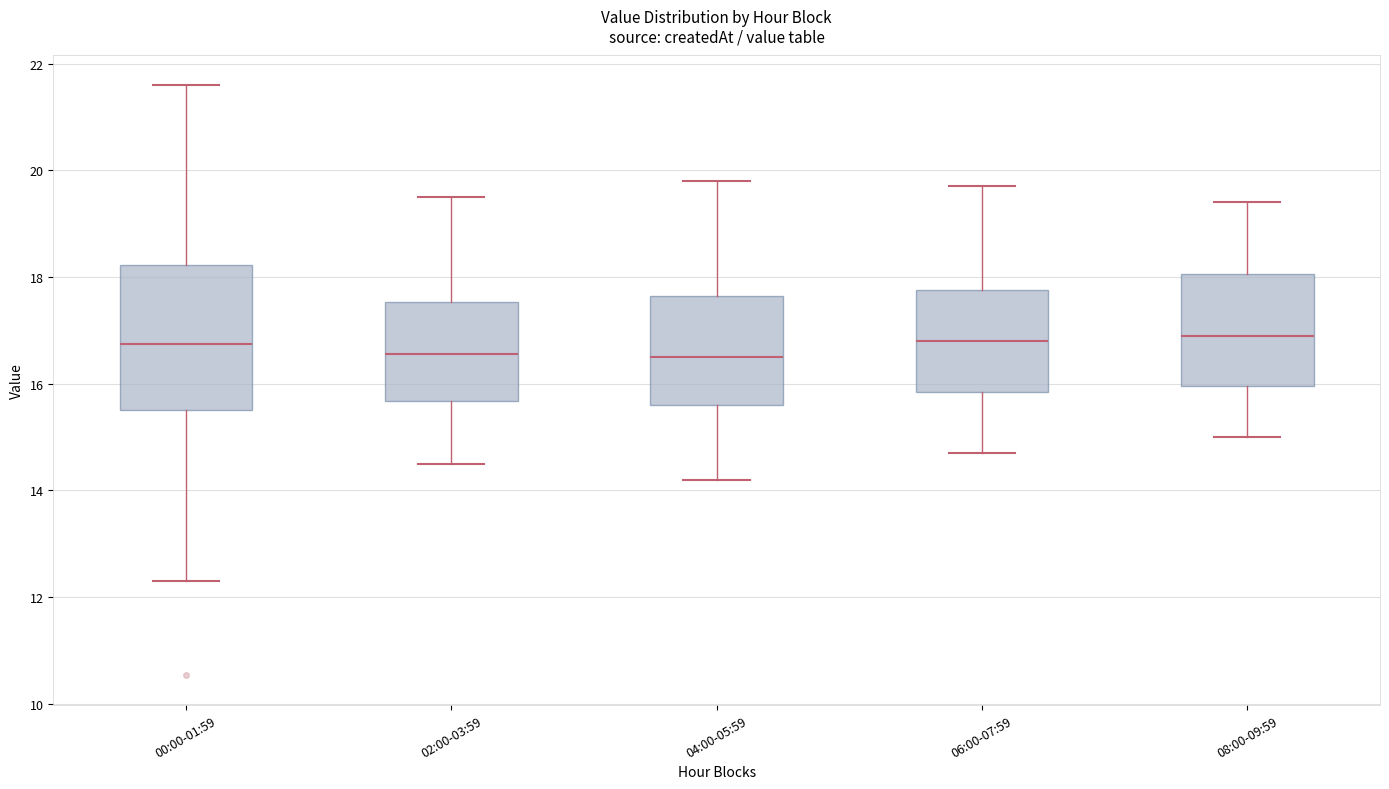

Reading left to right, read every box against the y-axis: the position of its median line, the range the box covers, and the ends of its whiskers. The values are not printed on the chart, so give them approximately, as read against the axis.

00:00-01:59: median 16.8, box 15.6 to 18.2, whiskers 12.4 to 21.6
02:00-03:59: median 16.6, box 15.6 to 17.6, whiskers 14.6 to 19.6
04:00-05:59: median 16.6, box 15.6 to 17.6, whiskers 14.2 to 19.8
06:00-07:59: median 16.8, box 15.8 to 17.8, whiskers 14.8 to 19.8
08:00-09:59: median 17.0, box 16.0 to 18.0, whiskers 15.0 to 19.4